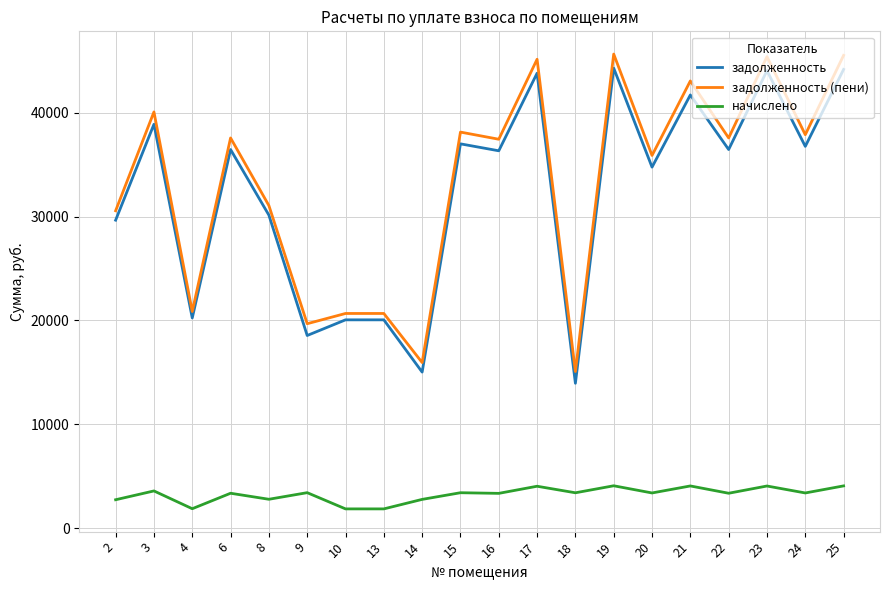

What is the minimum value for задолженность (пени)?

15070.5